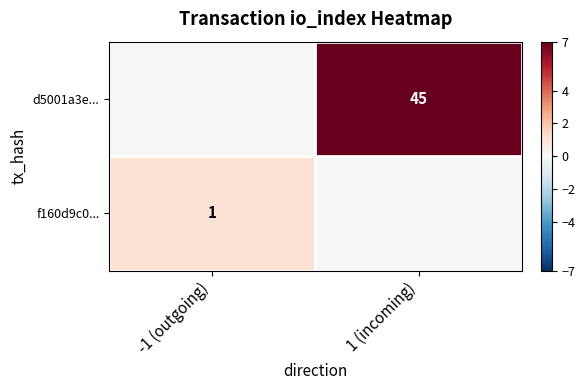

The value of d5001a3e... at 1 (incoming) is 13. True or false?

False